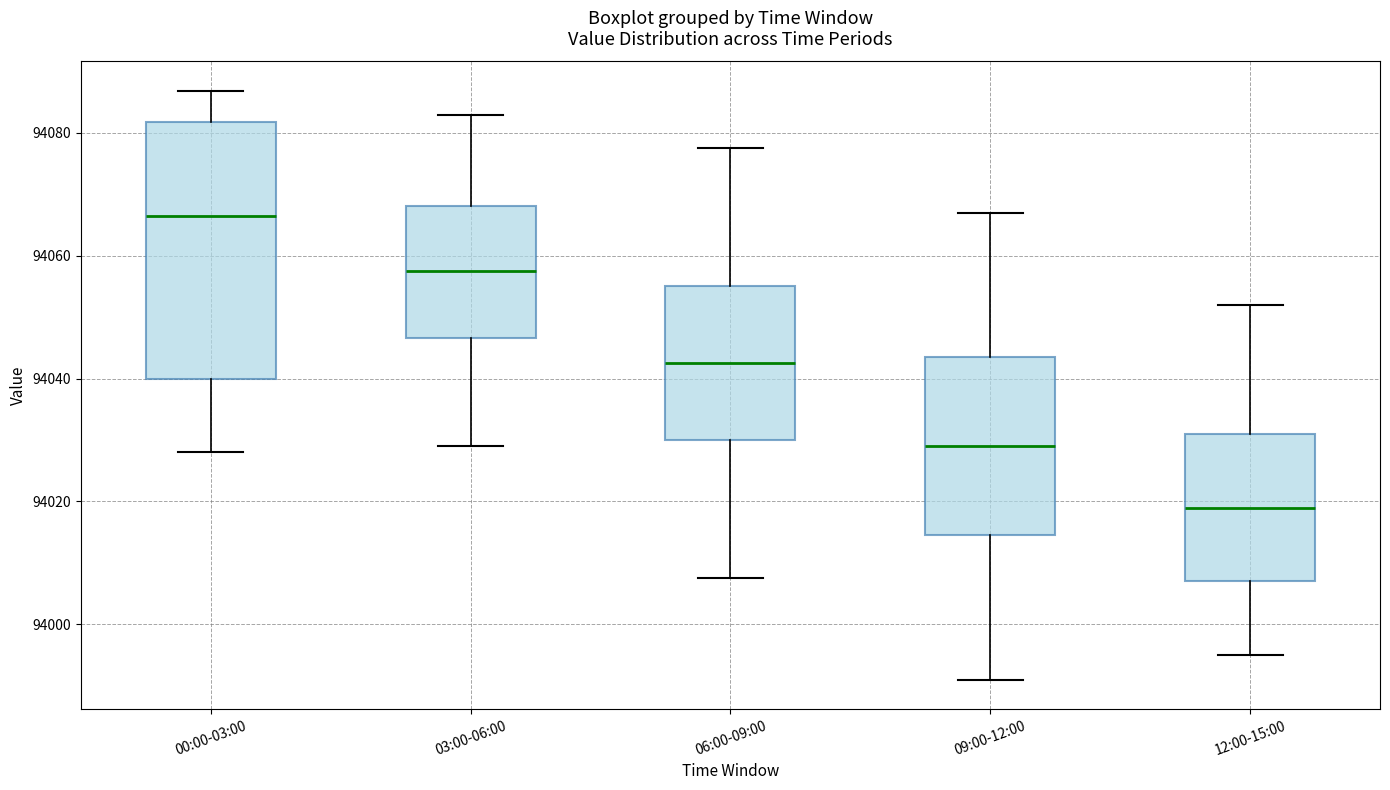

Reading left to right, read every box against the y-axis: the position of its median line, the range the box covers, and the ends of its whiskers. The values are not printed on the chart, so give them approximately, as read against the axis.

00:00-03:00: median 94066, box 94040 to 94082, whiskers 94028 to 94086
03:00-06:00: median 94058, box 94046 to 94068, whiskers 94030 to 94082
06:00-09:00: median 94042, box 94030 to 94056, whiskers 94008 to 94078
09:00-12:00: median 94030, box 94014 to 94044, whiskers 93992 to 94068
12:00-15:00: median 94020, box 94008 to 94032, whiskers 93996 to 94052